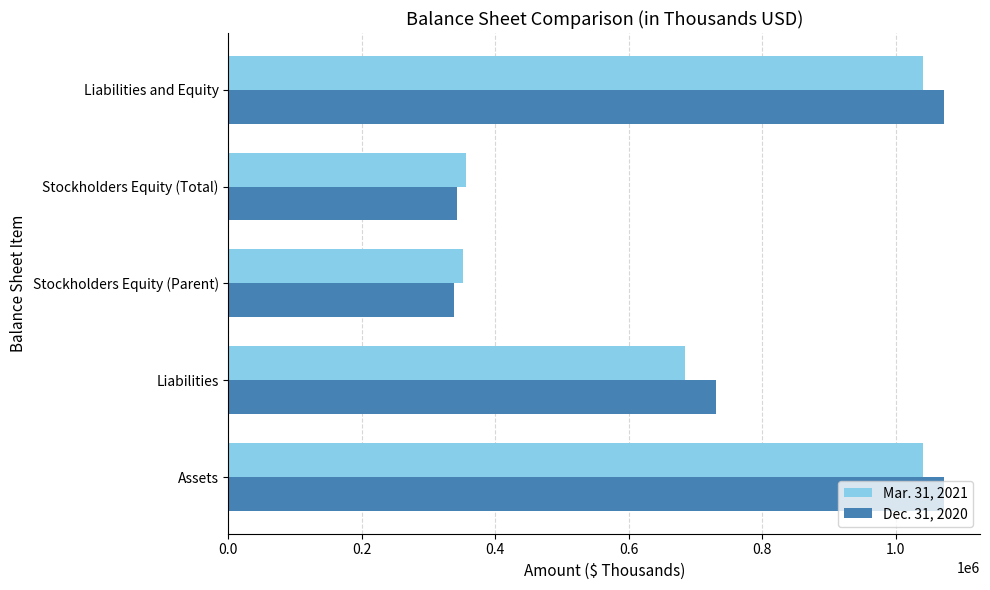

At how many categories does at least one series exceed 460727?

3